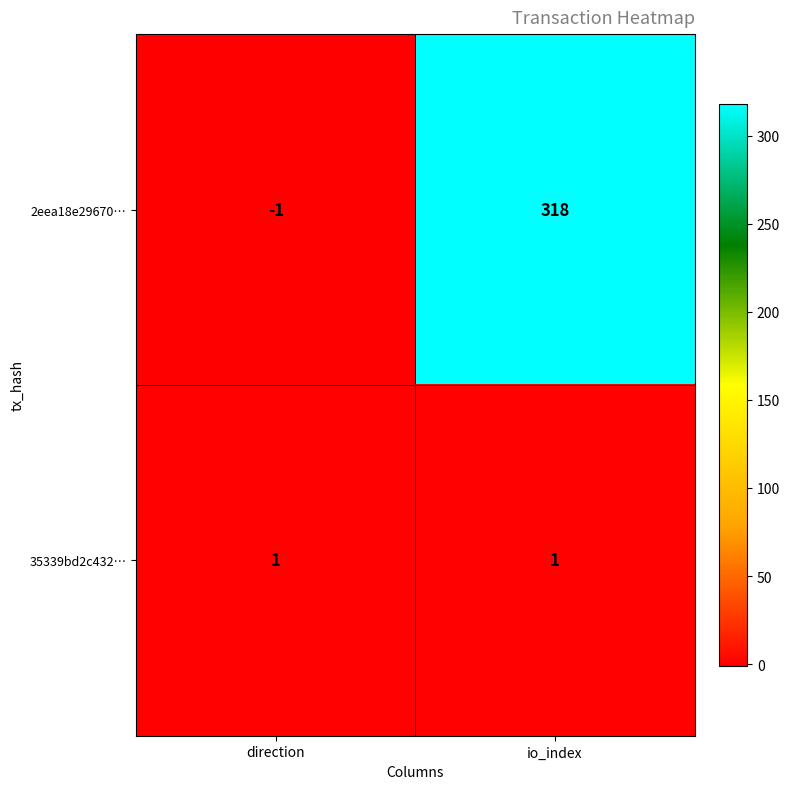

At which label does 2eea18e29670… reach its minimum?

direction